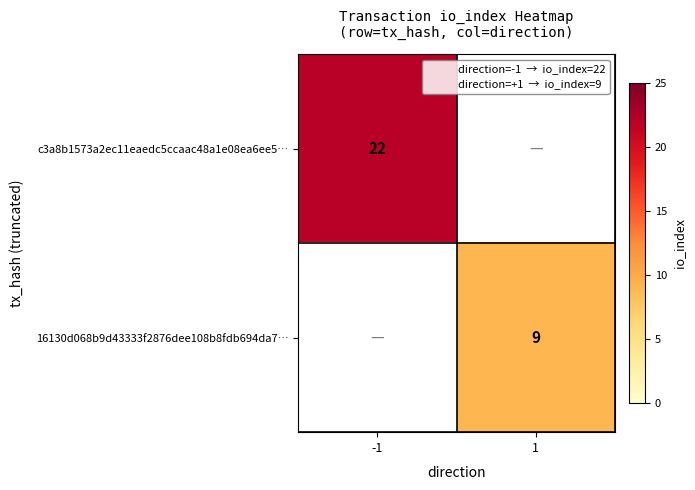

True or false: c3a8b1573a2ec11eaedc5ccaac48a1e08ea6ee5… has a value of 22 at -1.

True